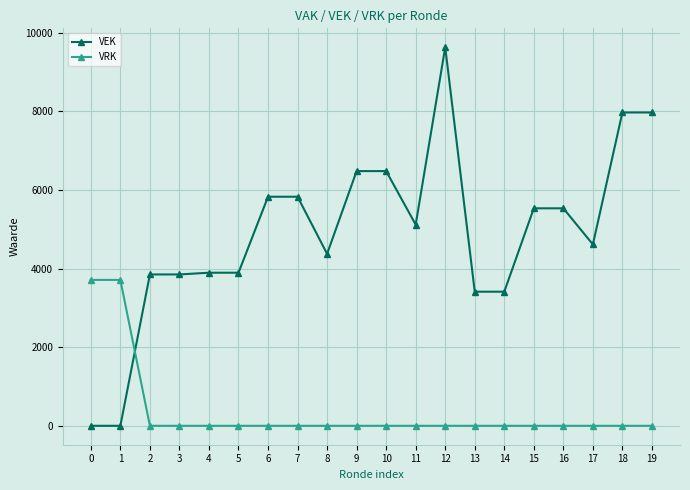

Is this an area chart (filled region under the line)?

No